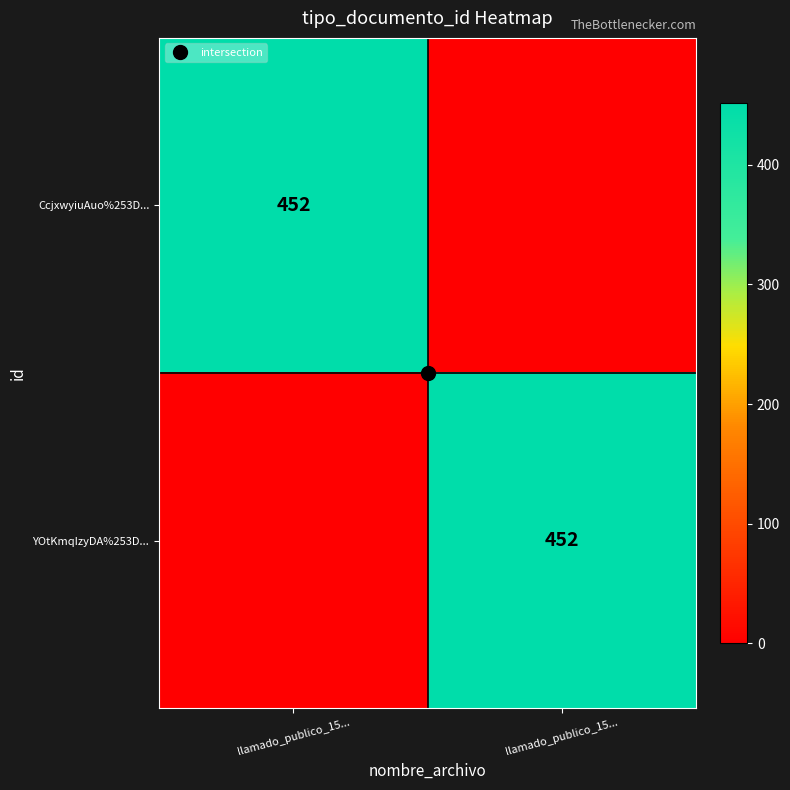

Which series has the largest total across all categories?

CcjxwyiuAuo%253D...